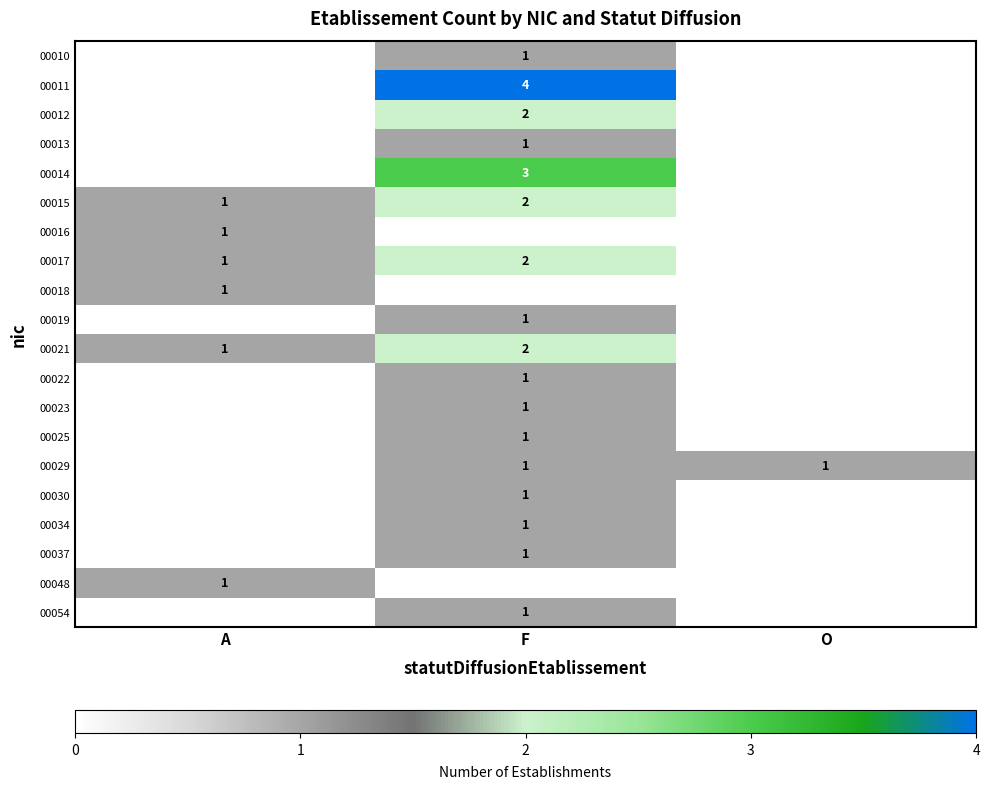

What is the greatest value displayed?

4